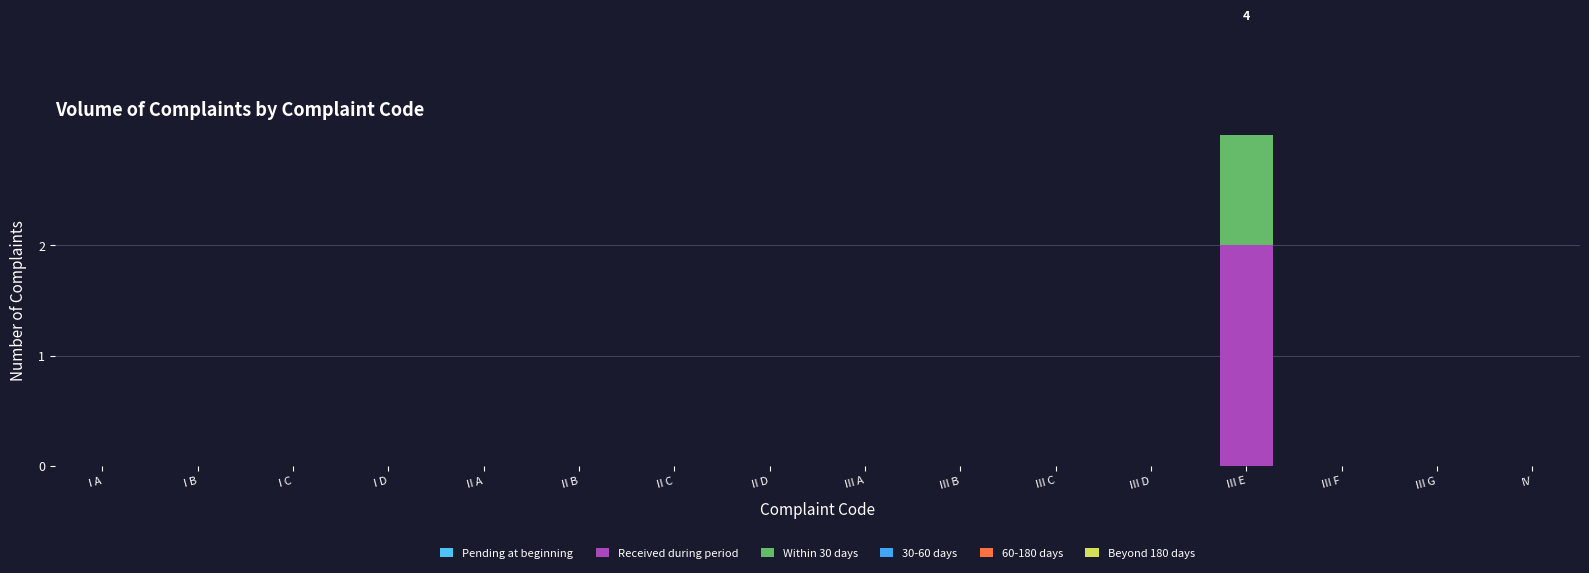

List the series in order of their peak value, highest first.

Received during period, Within 30 days, Pending at beginning, 30-60 days, 60-180 days, Beyond 180 days